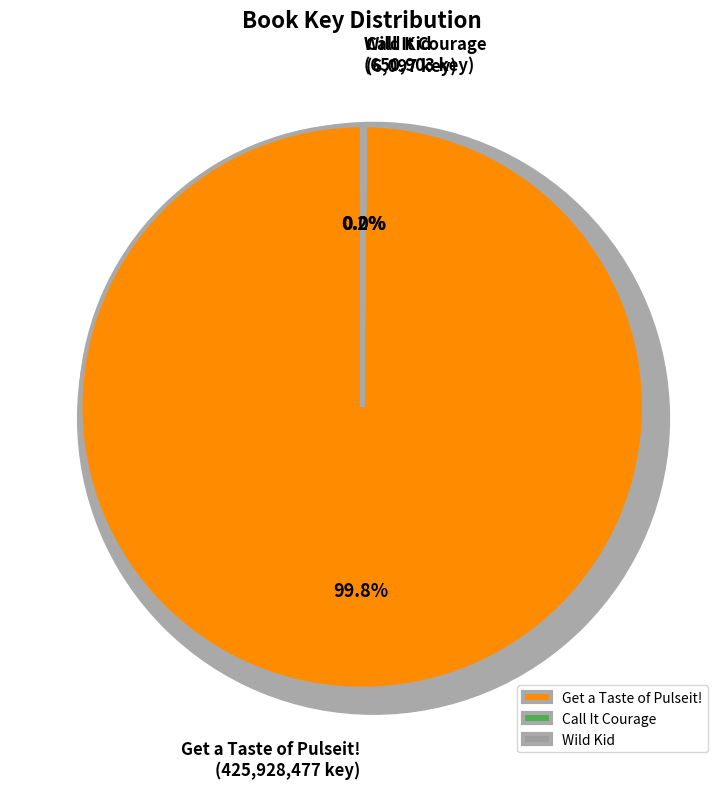

Is there any slice that represents more than half of the pie?

Yes